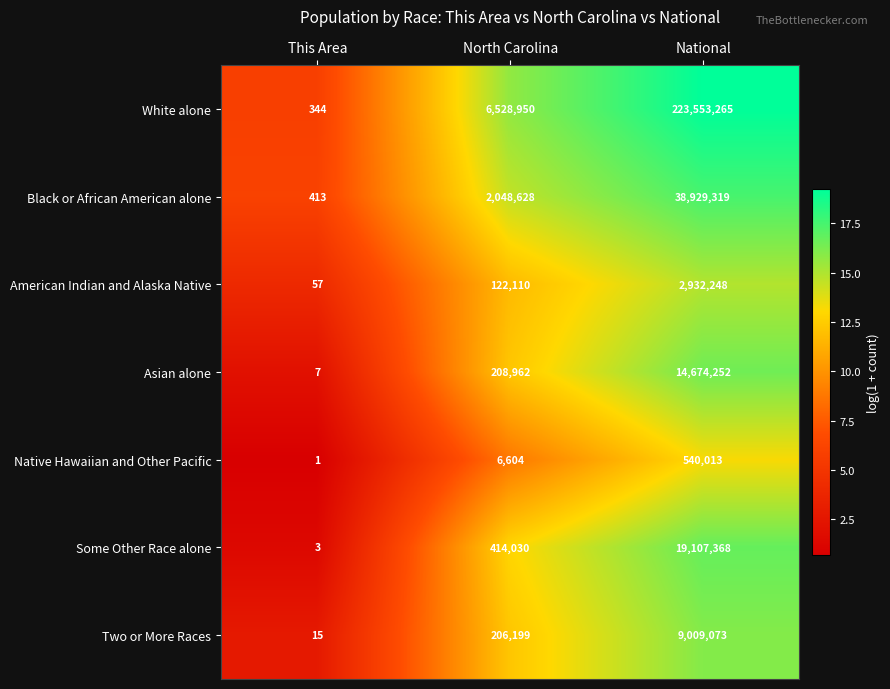

Rank the series at National from highest to lowest value.

White alone, Black or African American alone, Some Other Race alone, Asian alone, Two or More Races, American Indian and Alaska Native, Native Hawaiian and Other Pacific